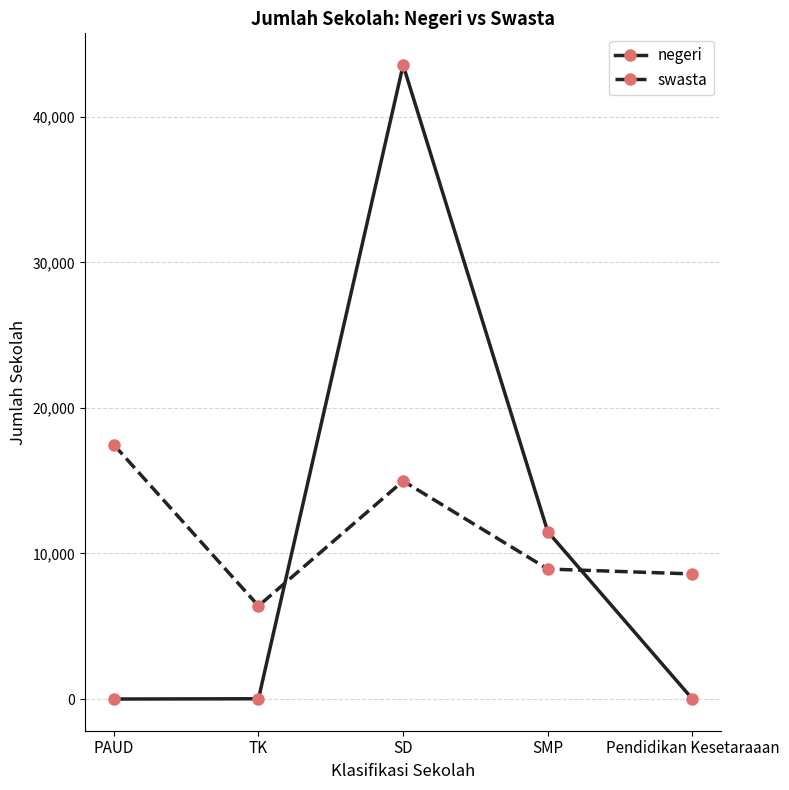

How many interior local peaks does the negeri series have?

1